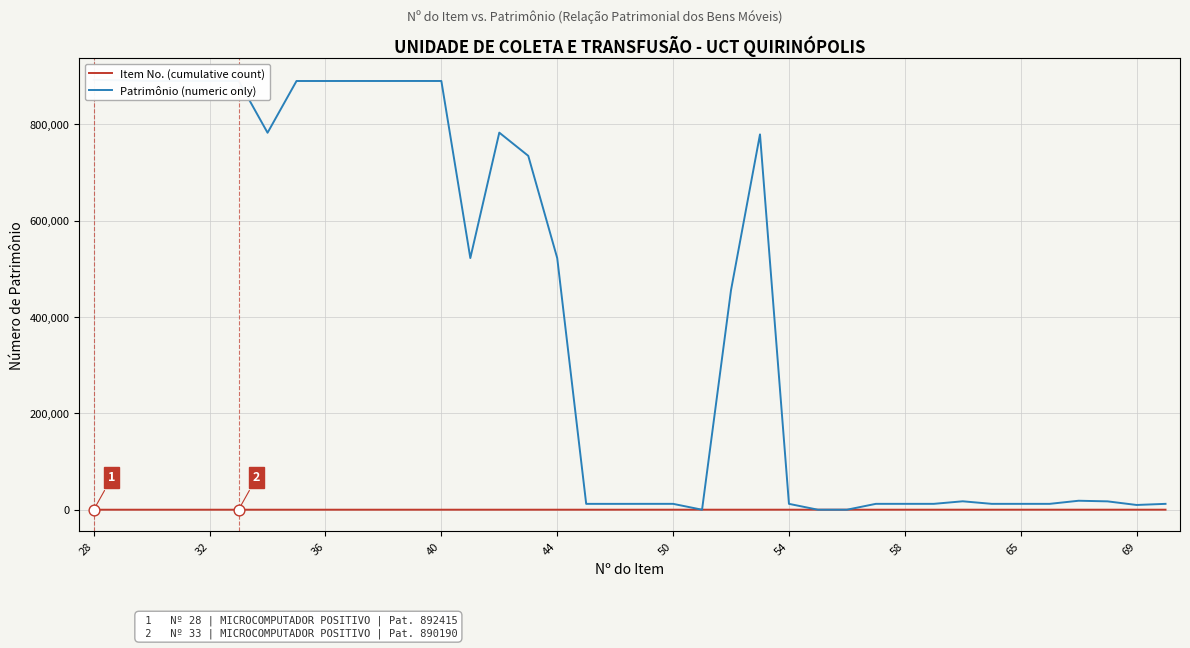

Which series has the largest total across all categories?

Patrimônio (numeric only)